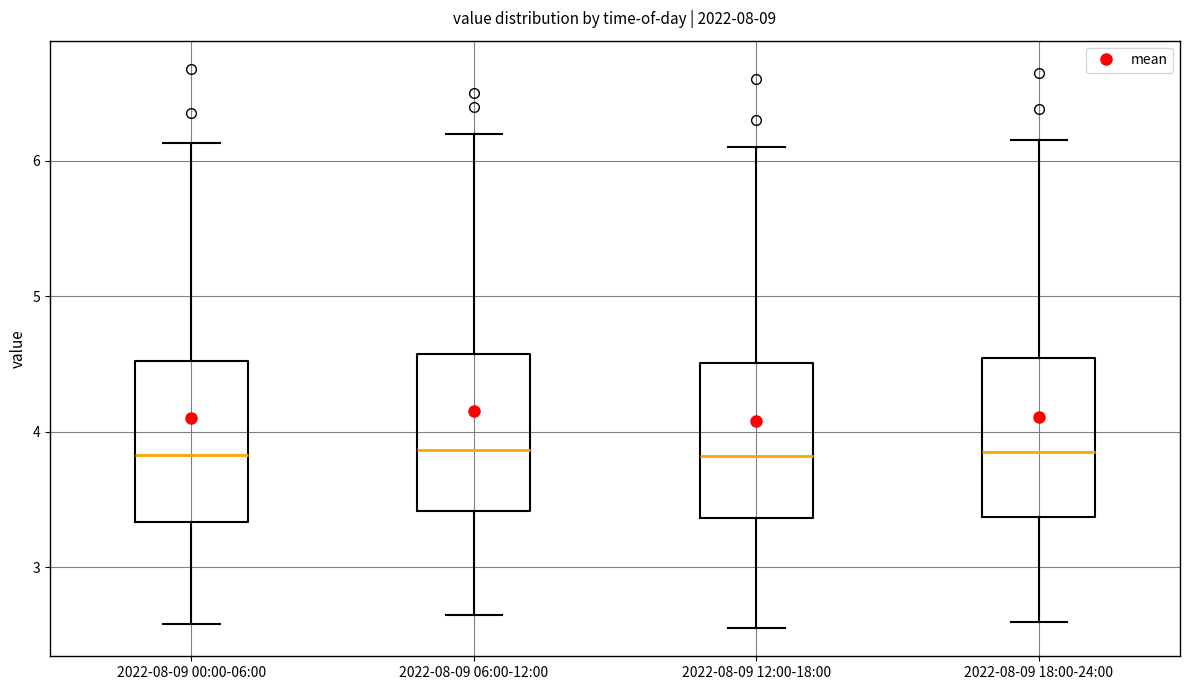

Reading left to right, transcribe this box plot: for each box, give where its median line is, the range the box spans, and where its two whiskers end, as read against the y-axis. The values are not printed on the chart, so give them approximately, as read against the axis.

2022-08-09 00:00-06:00: median 3.8, box 3.3 to 4.5, whiskers 2.6 to 6.1
2022-08-09 06:00-12:00: median 3.9, box 3.4 to 4.6, whiskers 2.7 to 6.2
2022-08-09 12:00-18:00: median 3.8, box 3.4 to 4.5, whiskers 2.6 to 6.1
2022-08-09 18:00-24:00: median 3.9, box 3.4 to 4.5, whiskers 2.6 to 6.2